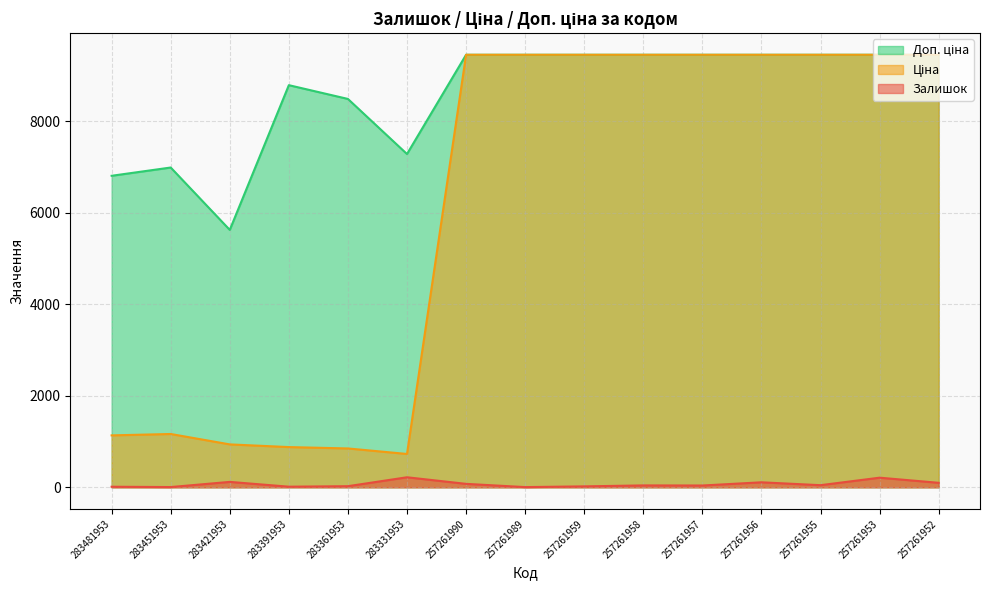

At which category is the sum across all series the highest?

257261953